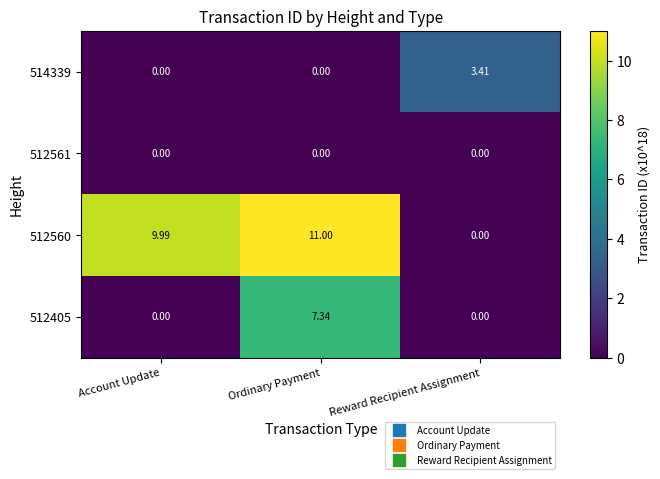

At which category is the sum across all series the highest?

Ordinary Payment